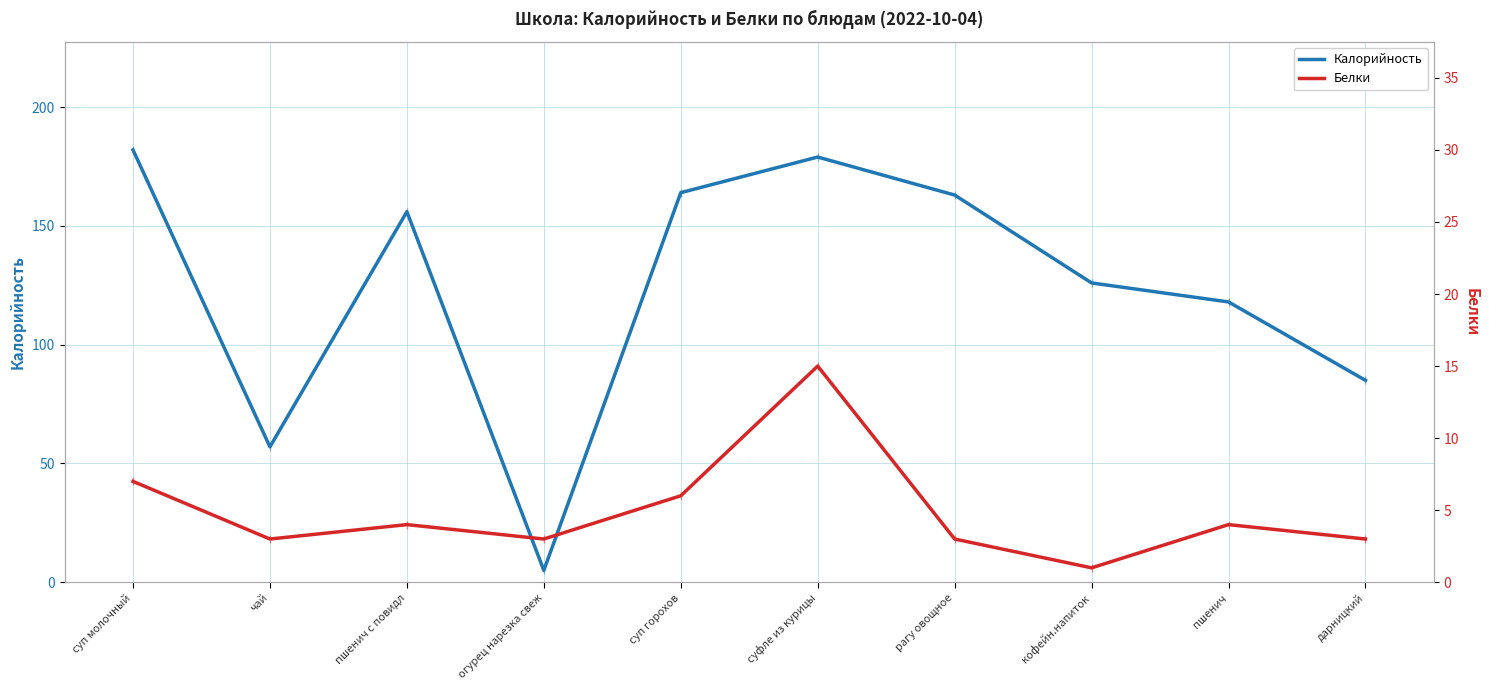

True or false: Белки and Калорийность cross at least once.

False